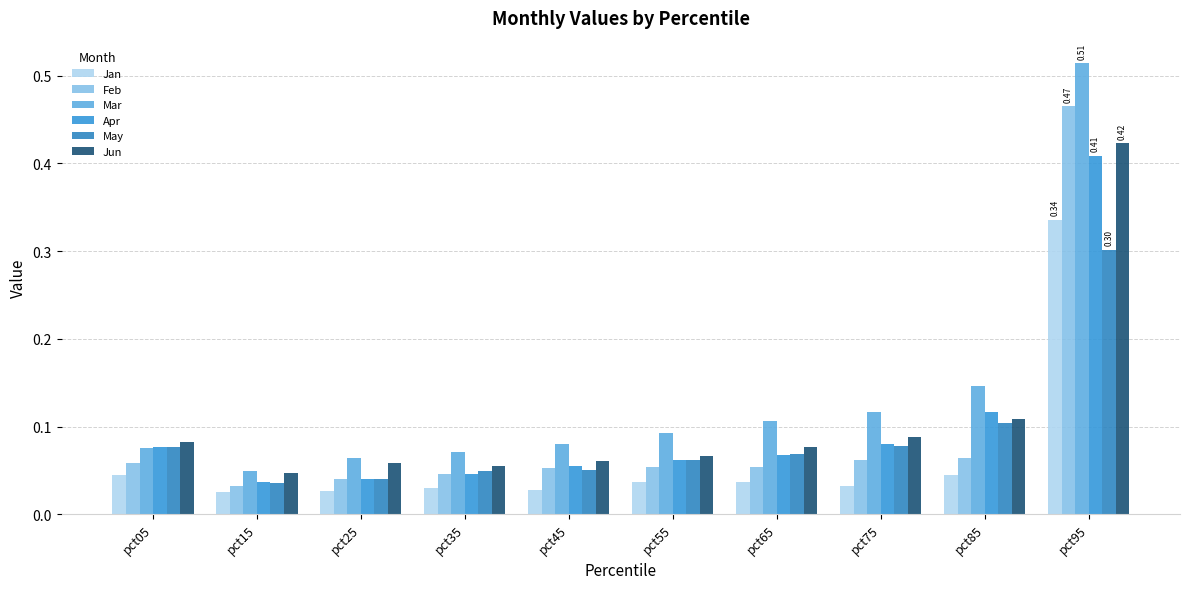

How many groups of bars are there?

10